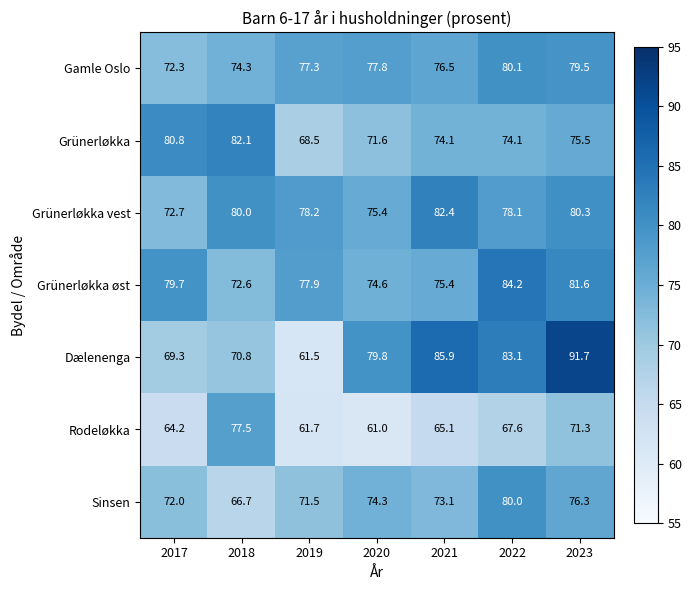

Which category has the lowest value across all series?

2020